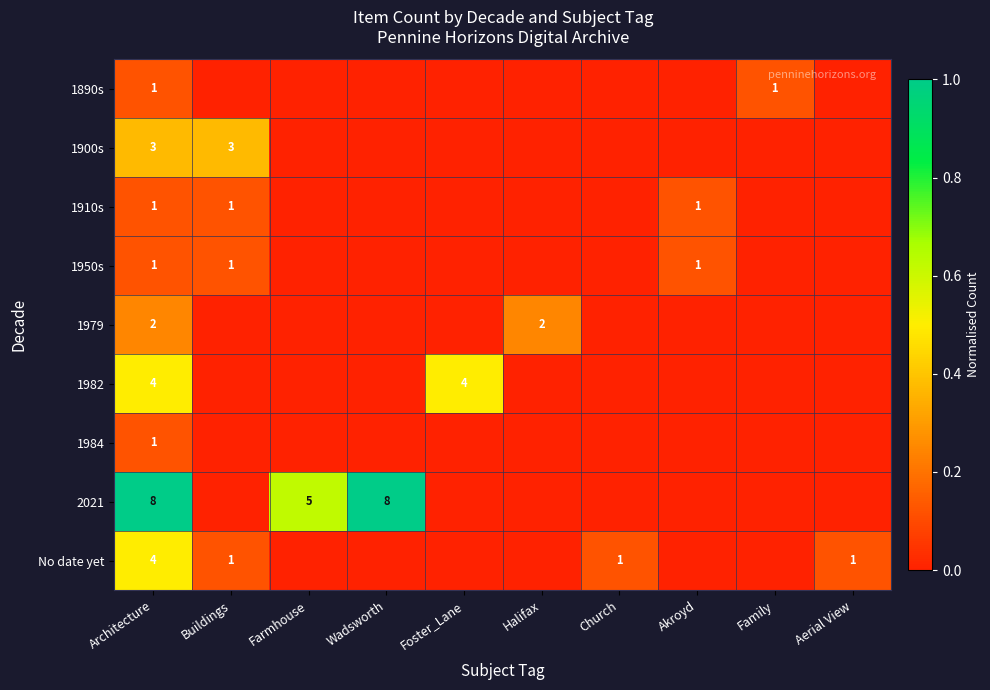

The value of 1900s at Architecture is 3. True or false?

True